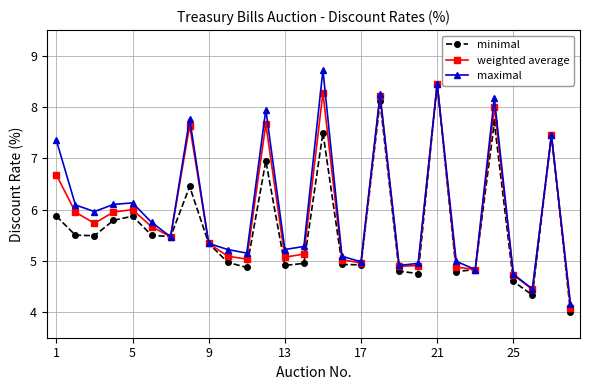

What is the smallest value displayed?

4.0